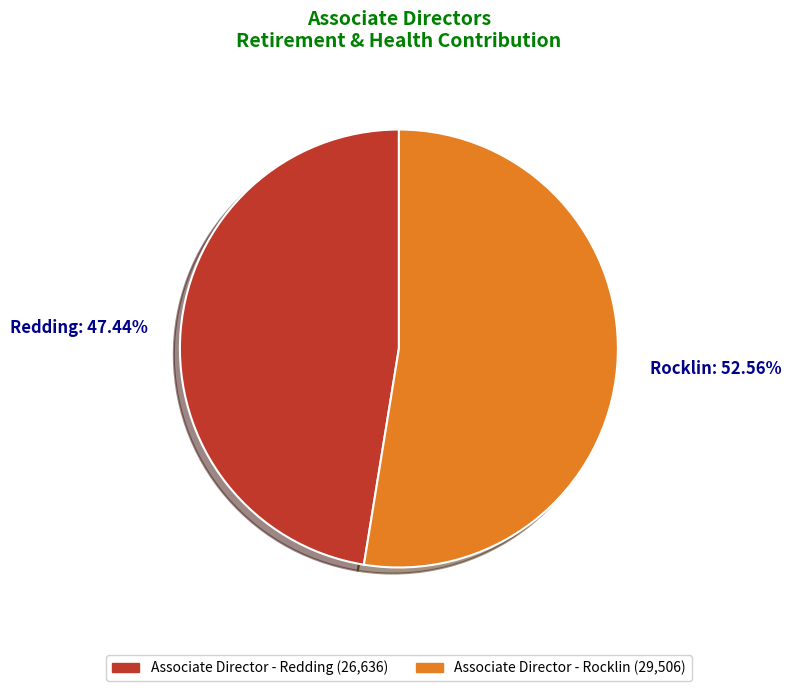

Rank the categories by value from highest to lowest.

Rocklin: 52.56%, Redding: 47.44%